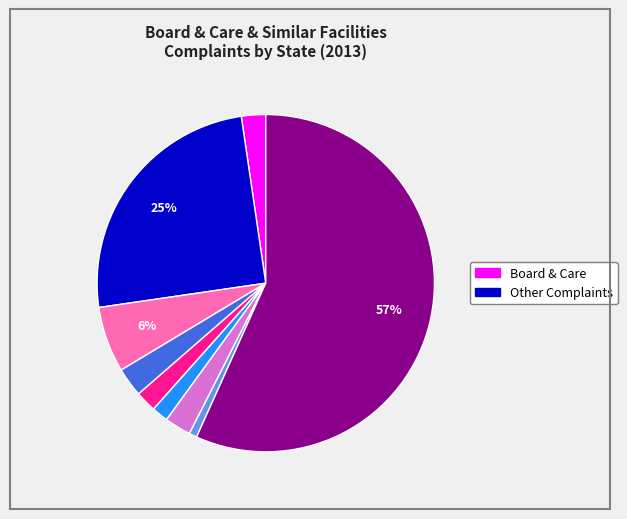

To the nearest percent, what is the average slice percentage?

11%